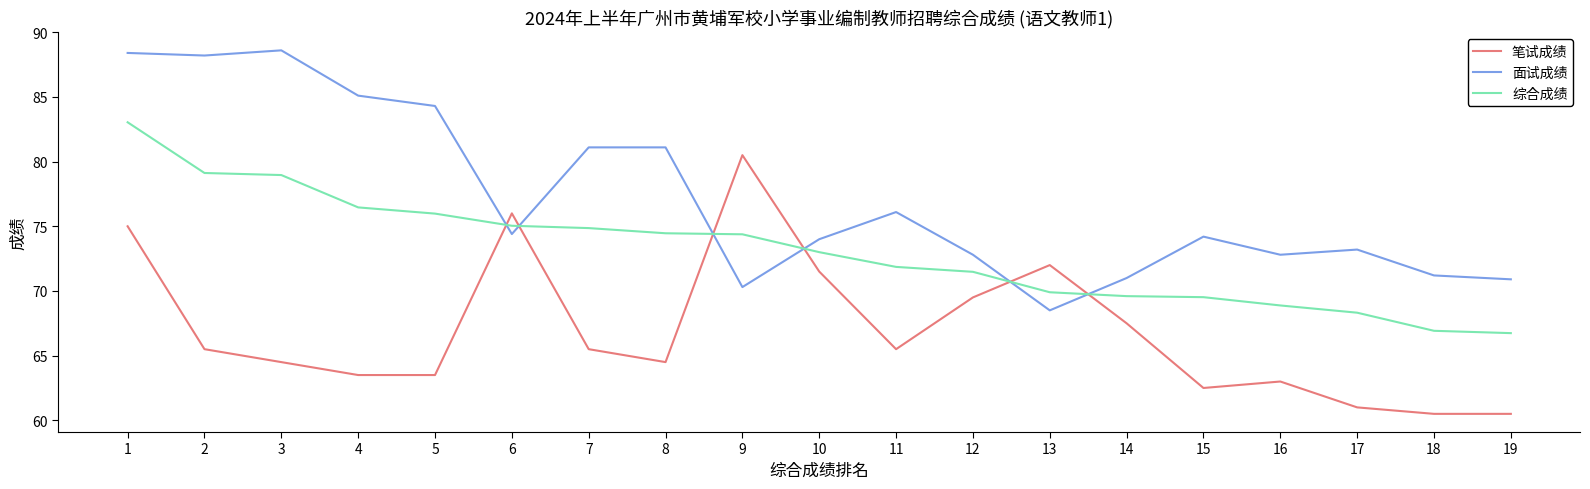

Between which two adjacent categories do 笔试成绩 and 面试成绩 first intersect?

5 and 6